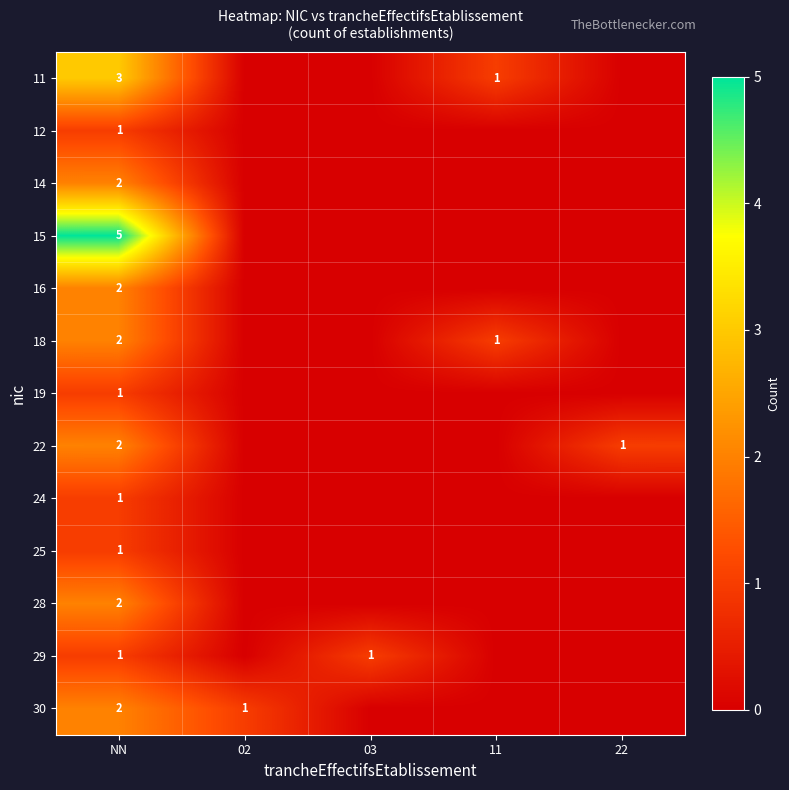

Is the value of 18 at 11 greater than the value of 22 at NN?

No